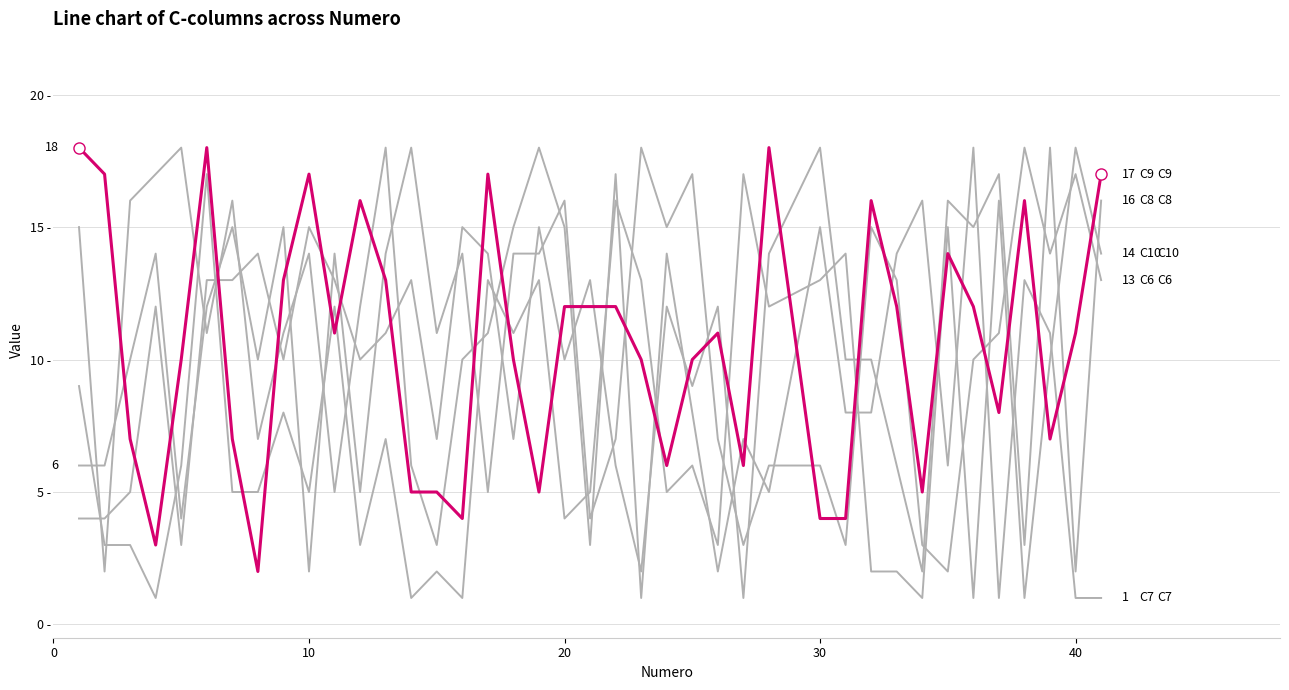

Reading left to right, extract all data points from this chart.

C6: 6	6	10	14	4	12	15	10	15	2	14	5	14	18	11	14	5	14	14	16	4	7	18	15	17	7	3	6	6	3	15	13	3	2	10	11	18	14	17	13
C7: 15	2	16	17	18	11	16	7	11	14	5	12	18	6	3	10	11	15	18	15	3	17	1	14	8	2	7	5	15	8	8	14	16	6	18	1	13	11	1	1
C8: 4	4	5	12	3	13	13	14	10	15	13	10	11	13	7	15	14	7	15	10	13	6	2	12	9	12	1	14	18	10	10	6	2	16	15	17	3	18	2	16
C9: 18	17	7	3	10	18	7	2	13	17	11	16	13	5	5	4	17	10	5	12	12	12	10	6	10	11	6	18	4	4	16	12	5	14	12	8	16	7	11	17
C10: 9	3	3	1	6	17	5	5	8	5	12	3	7	1	2	1	13	11	13	4	5	16	13	5	6	3	17	12	13	14	2	2	1	15	1	16	1	10	18	14